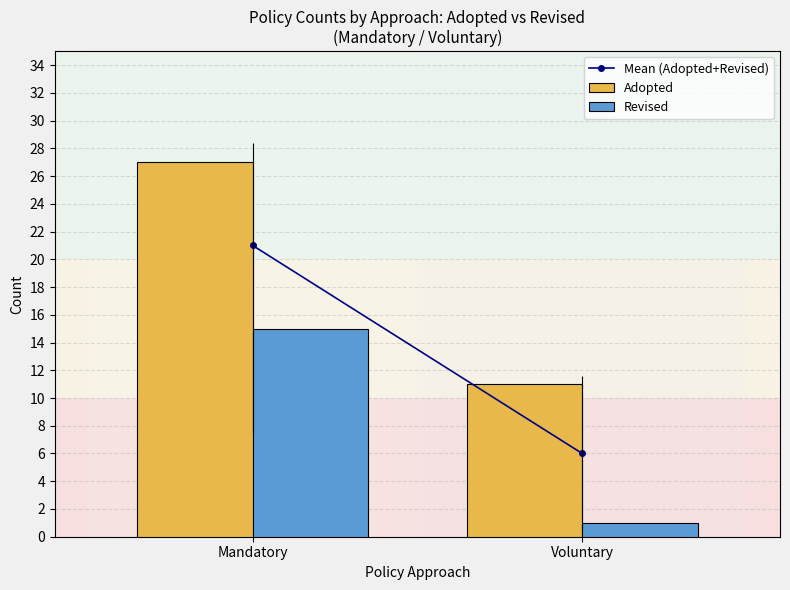

Rank the categories by Mean (Adopted+Revised) value from highest to lowest.

Mandatory, Voluntary